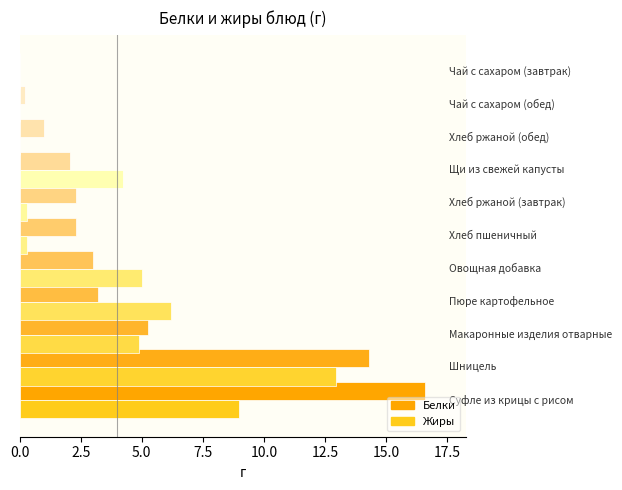

What is the sum of all Белки values?

50.3